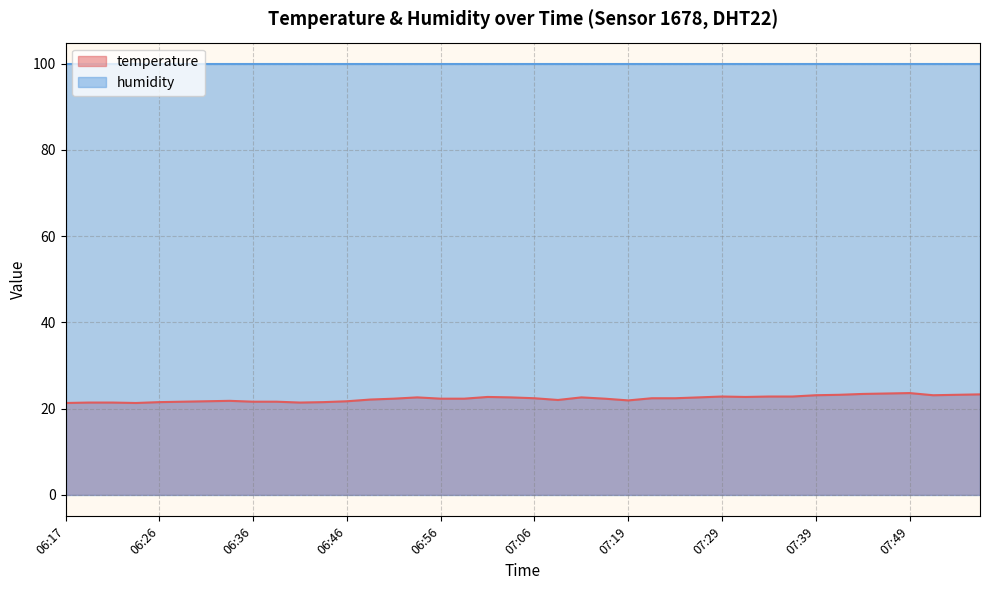

Does the chart display data point markers on the line(s)?

No